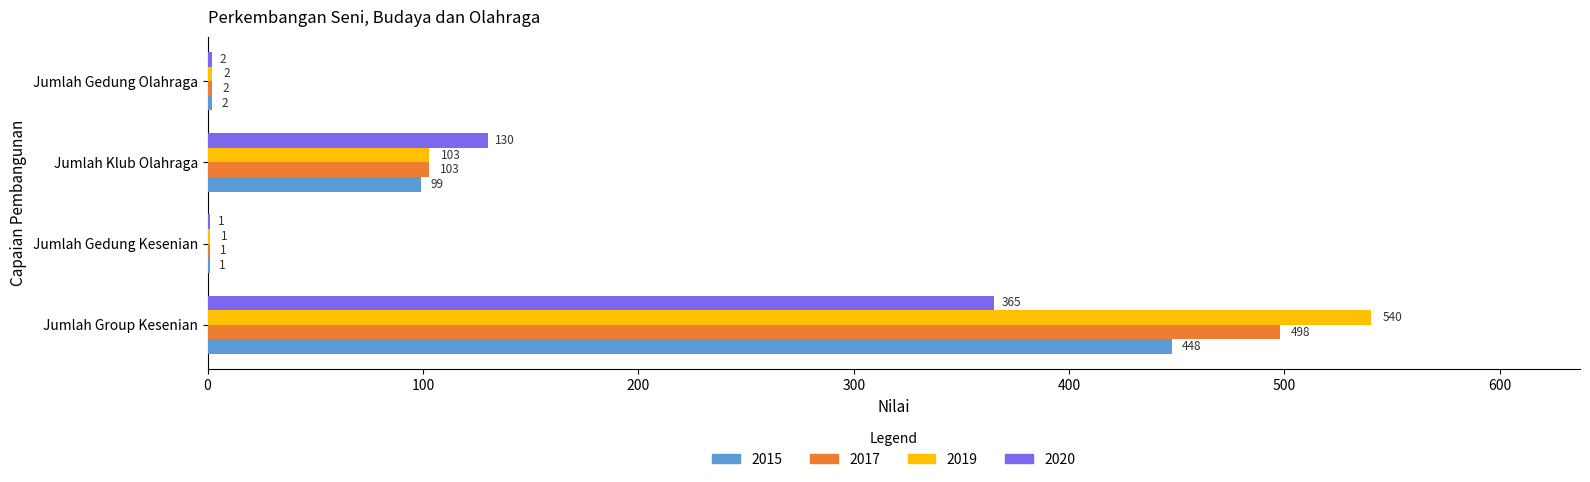

Where is 2015 nearest to the value 224?

Jumlah Klub Olahraga